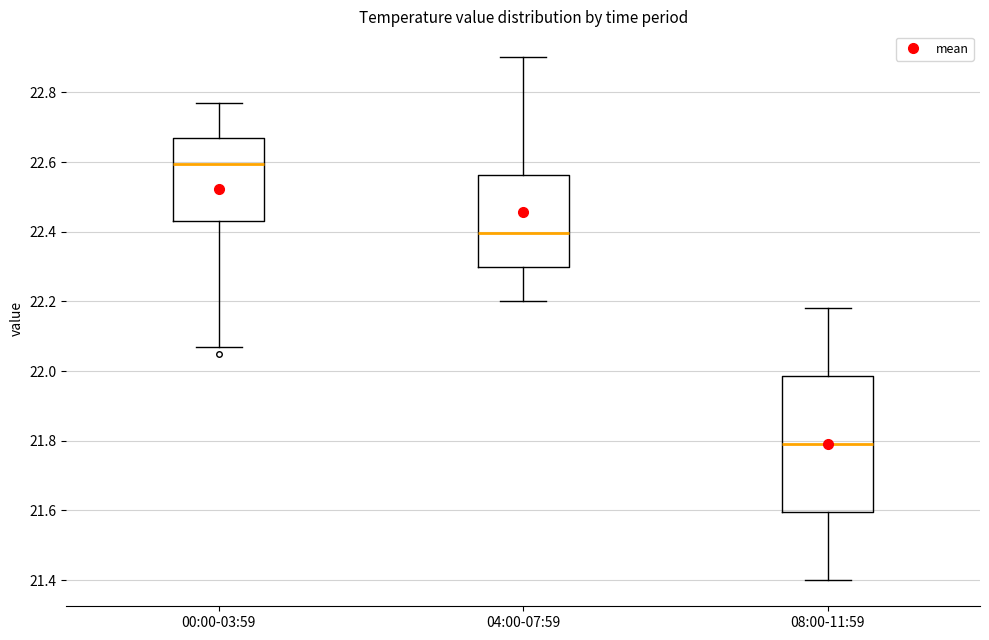

Comparing the boxes themselves (not the whiskers), which one is the tallest?

08:00-11:59